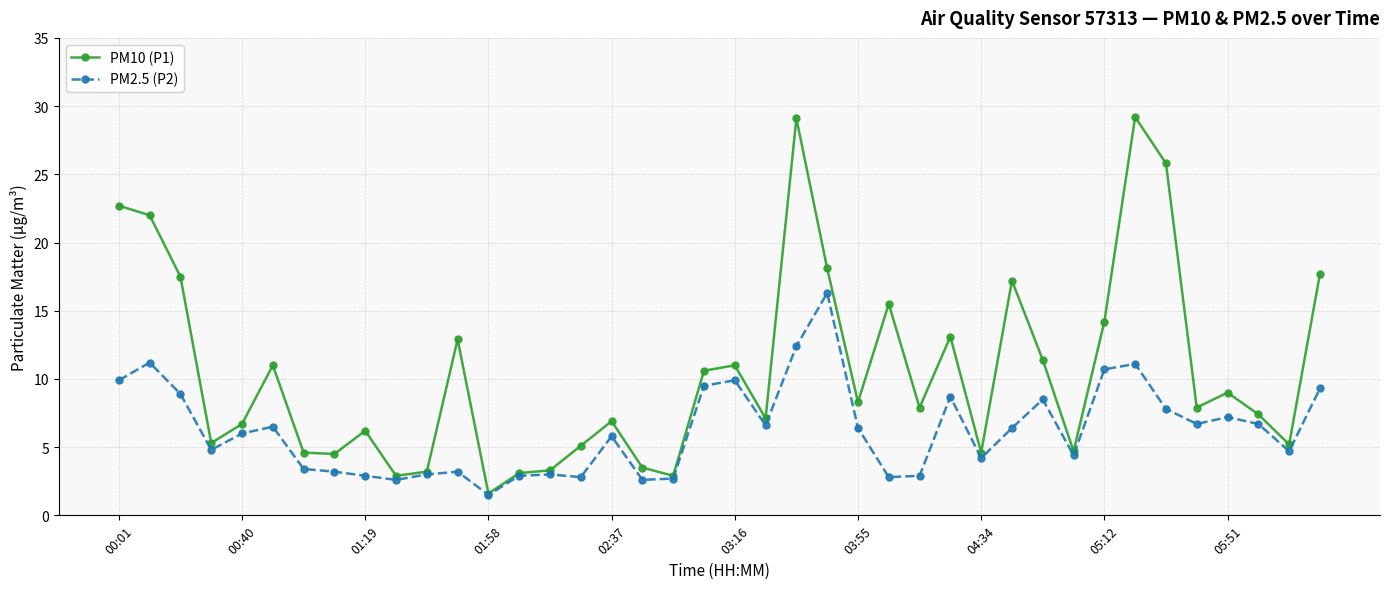

What is the lowest value of the PM10 (P1) series?

1.6